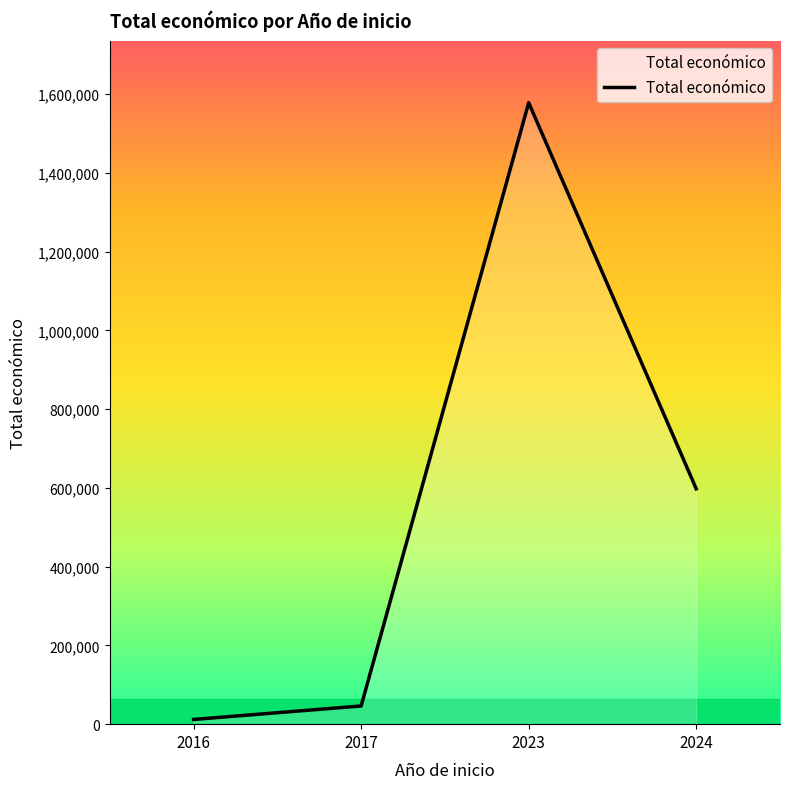

Reading left to right, extract all data points from this chart.

12000	46198	1578130	597651